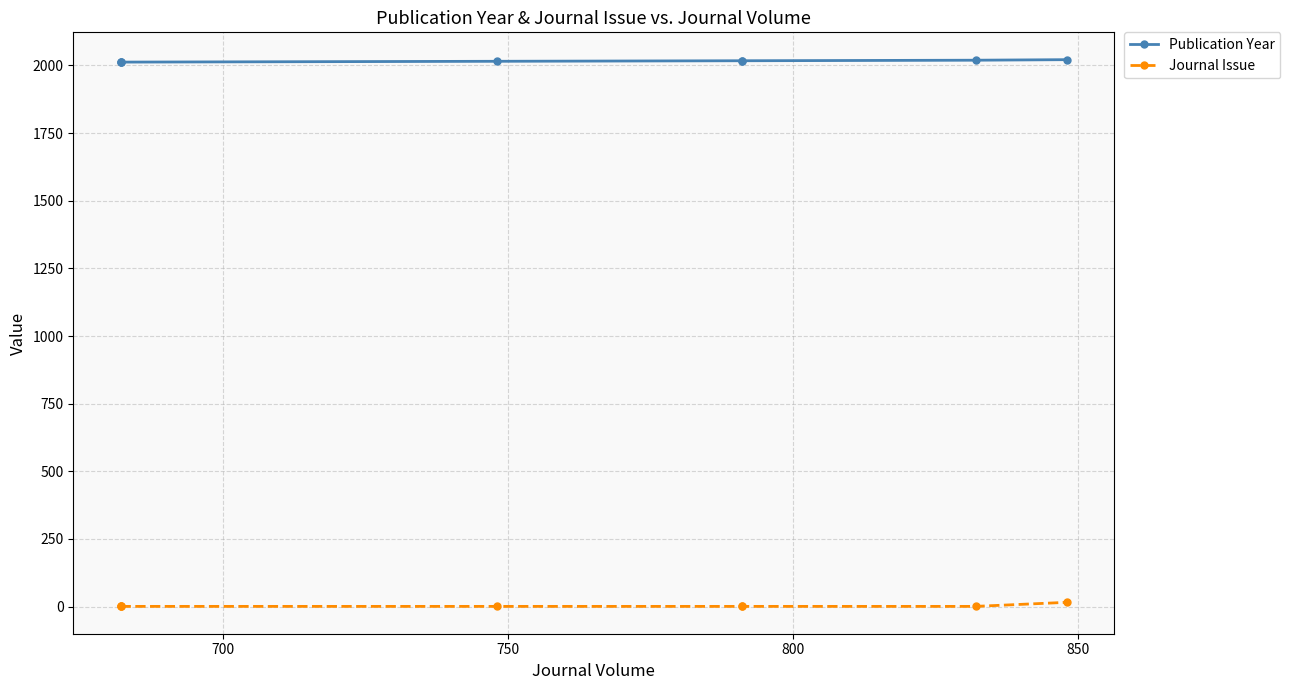

Is the value of Publication Year at 700 greater than the value of Journal Issue at 850?

Yes